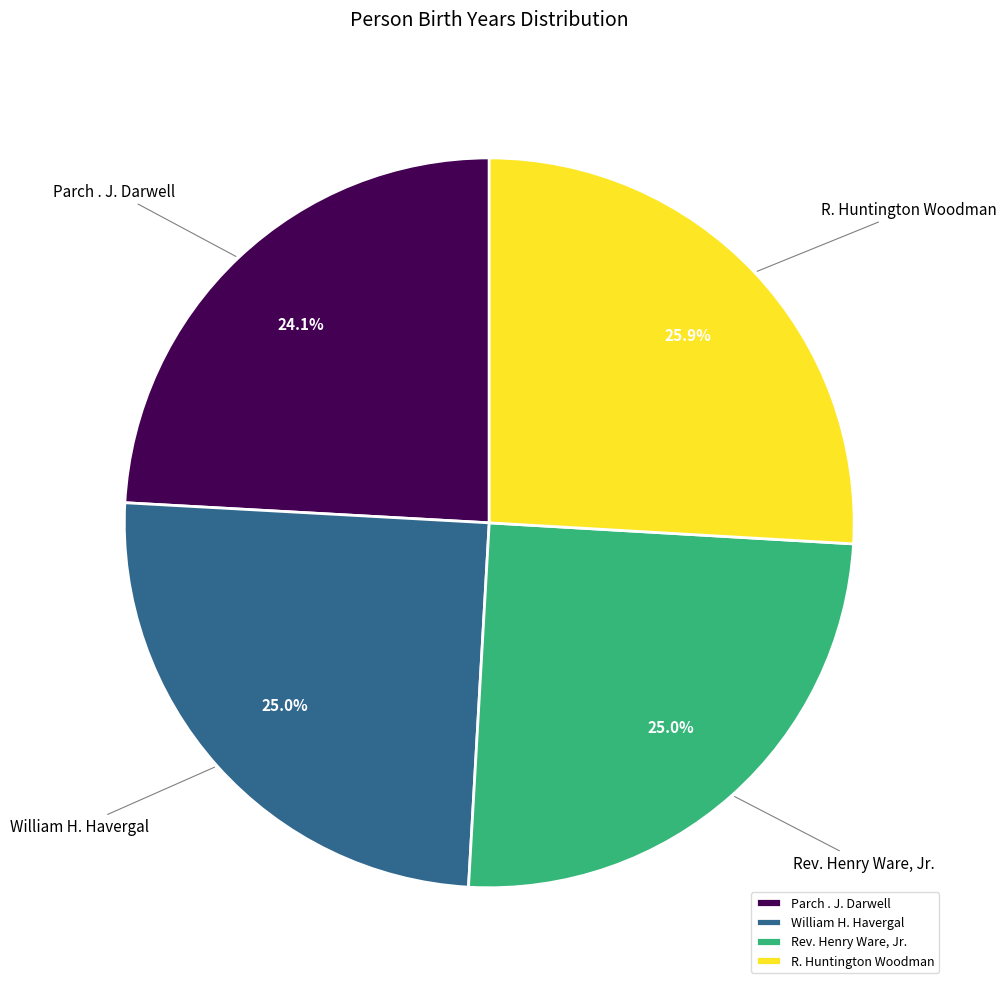

How many segments does this pie chart have?

4